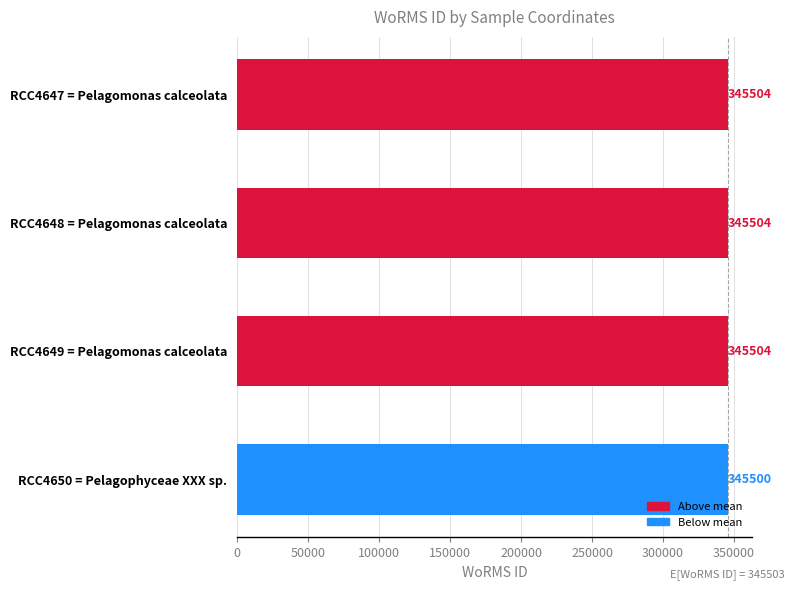

How many bars are there in total?

4